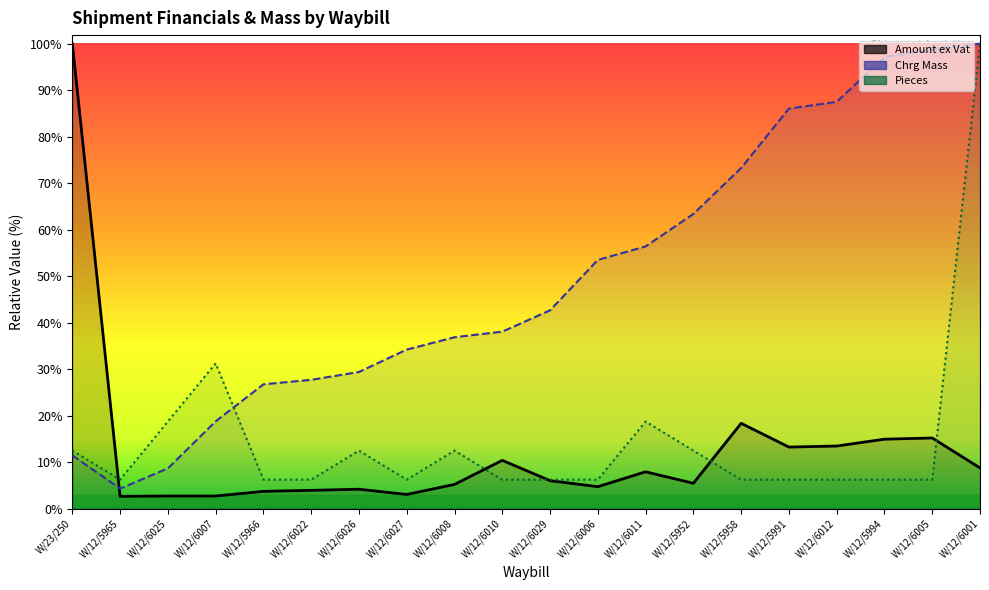

What is the value of the Amount ex Vat point at the 11th from the left?

899.8